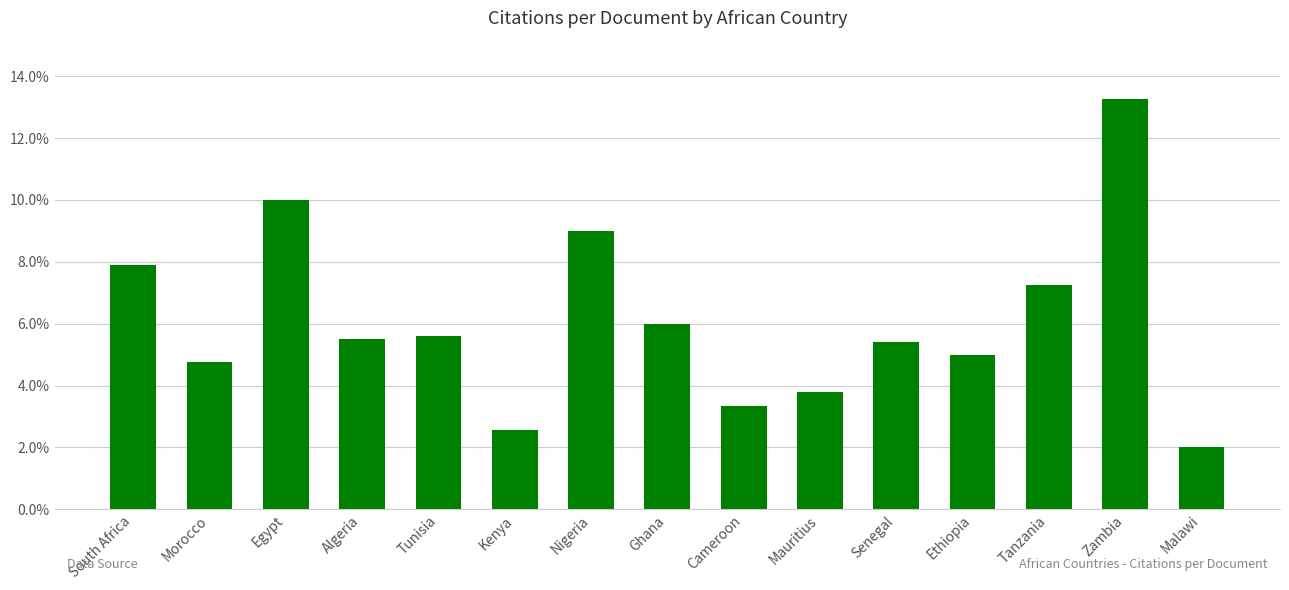

Which label corresponds to the largest value in the chart?

Zambia